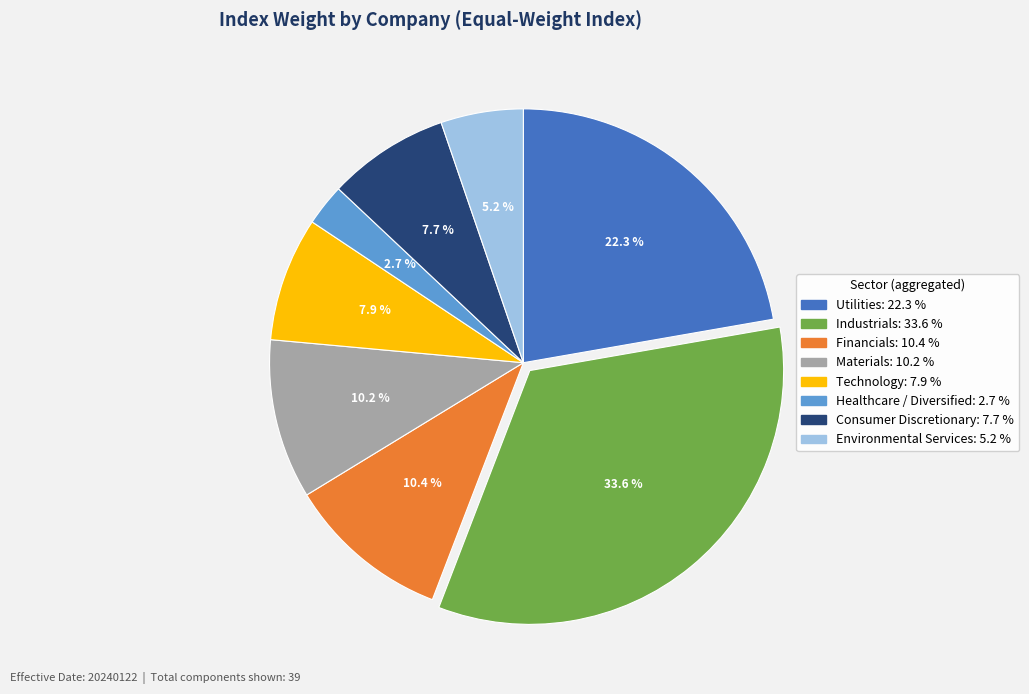

Does any single category account for the majority?

No